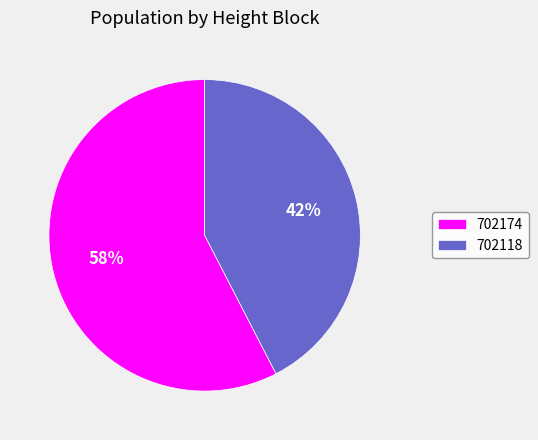

To the nearest percent, what portion does 702174 represent?

58%